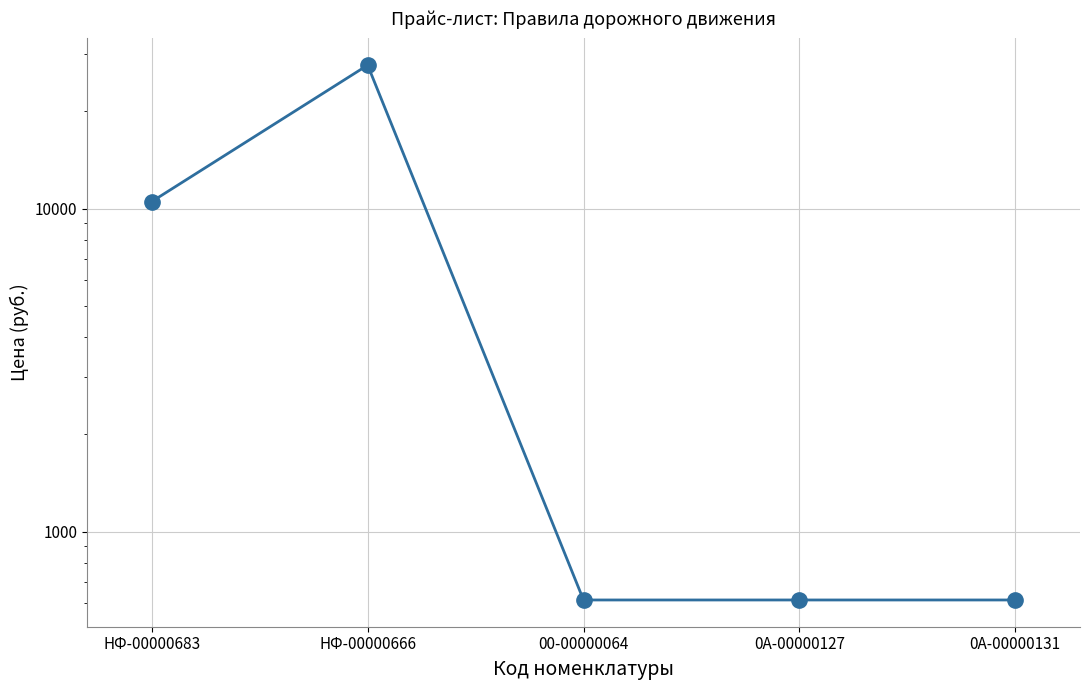

Reading left to right, transcribe all the data shown in this chart.

10512	27804	614	614	614